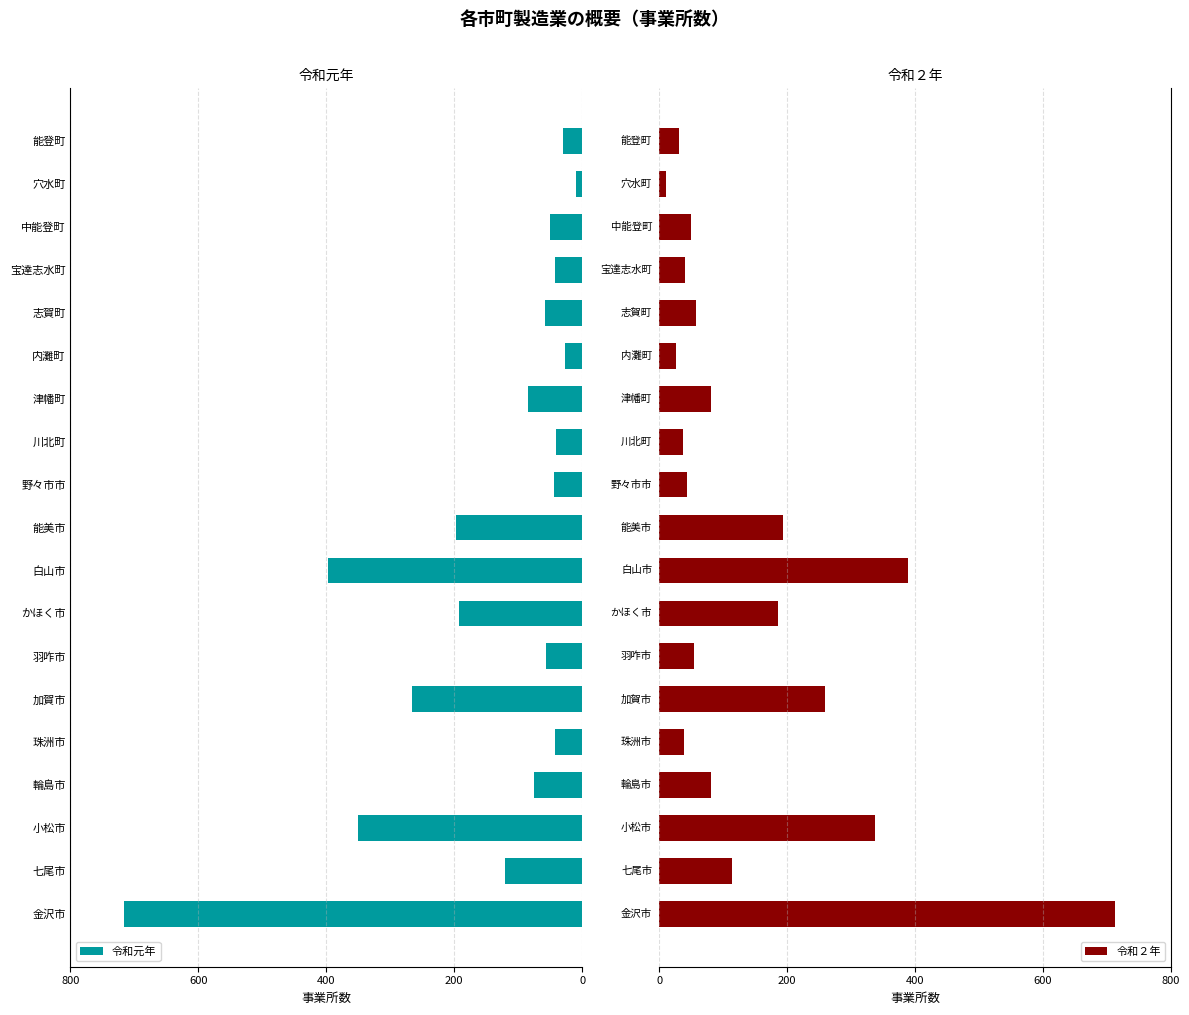

What is the sum of all 令和元年 values?

2799